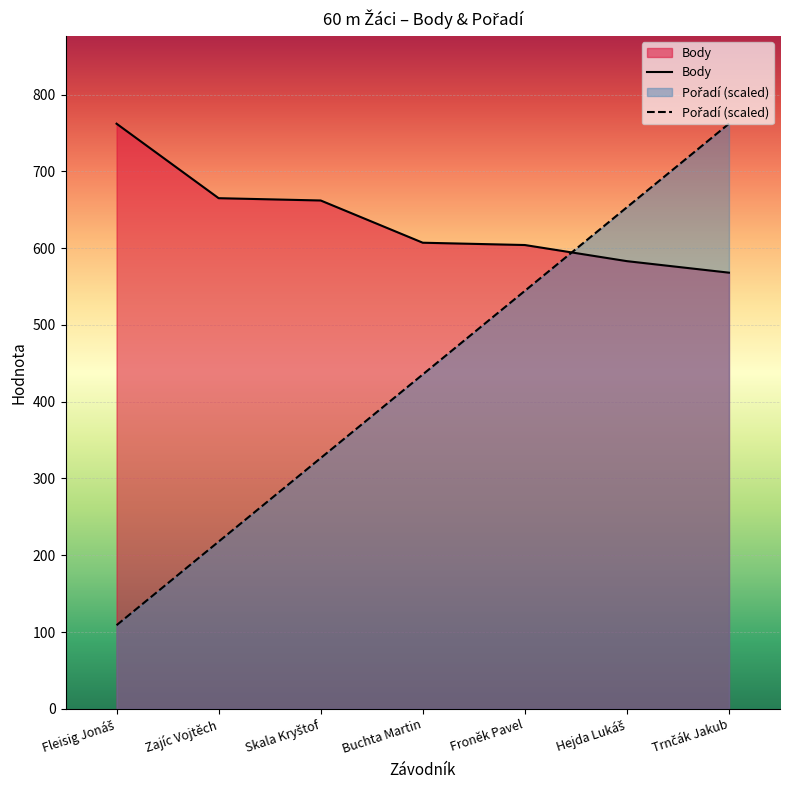

At which category is the sum across all series the highest?

Trnčák Jakub